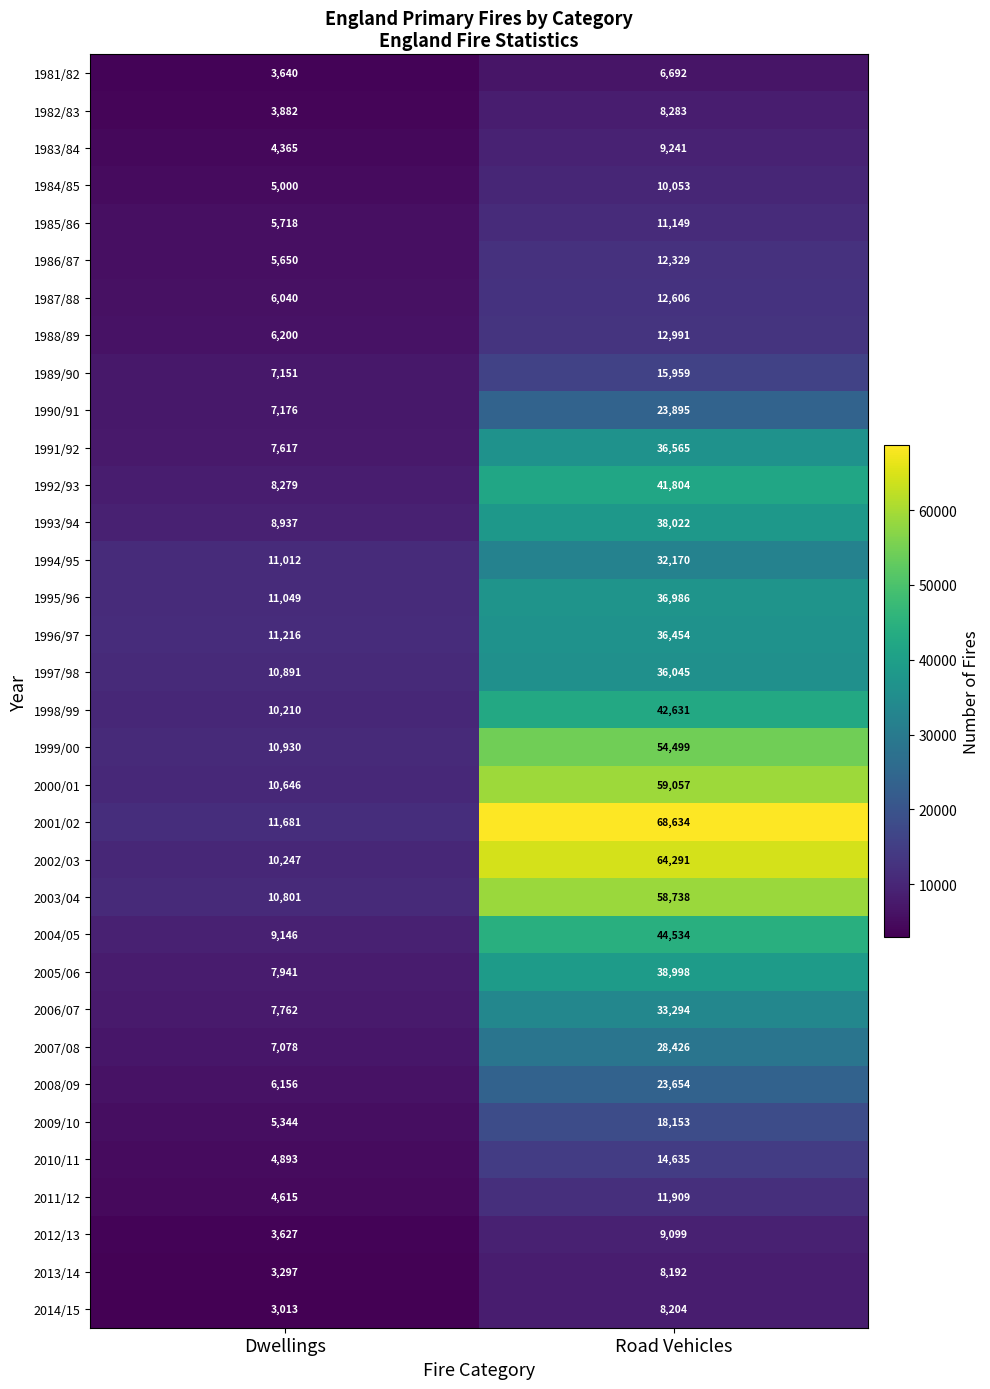

Which series changed the most between Dwellings and Road Vehicles?

2001/02